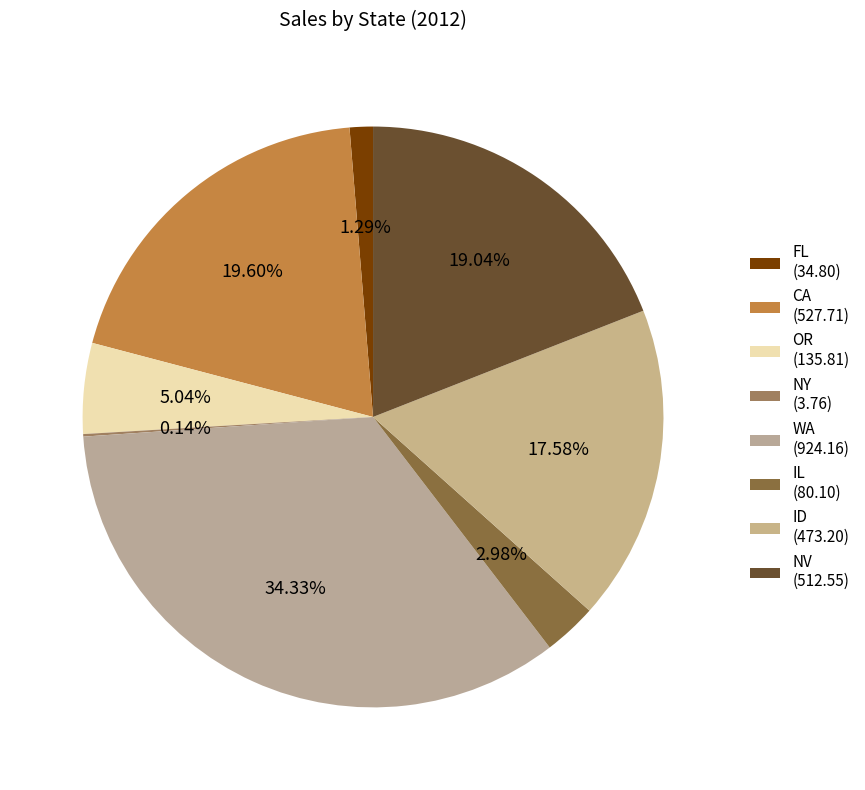

True or false: IL accounts for 3% of the total.

True